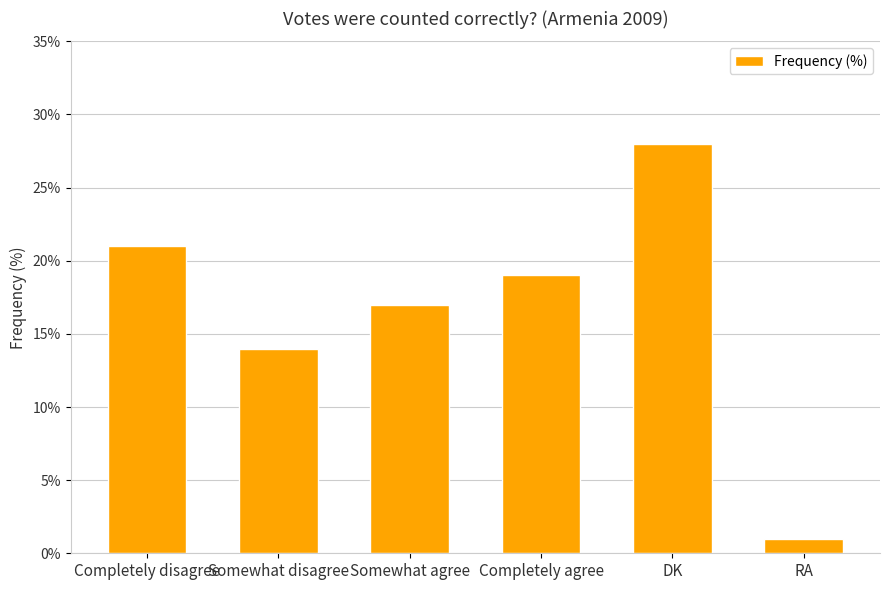

How many distinct data groups are displayed?

1